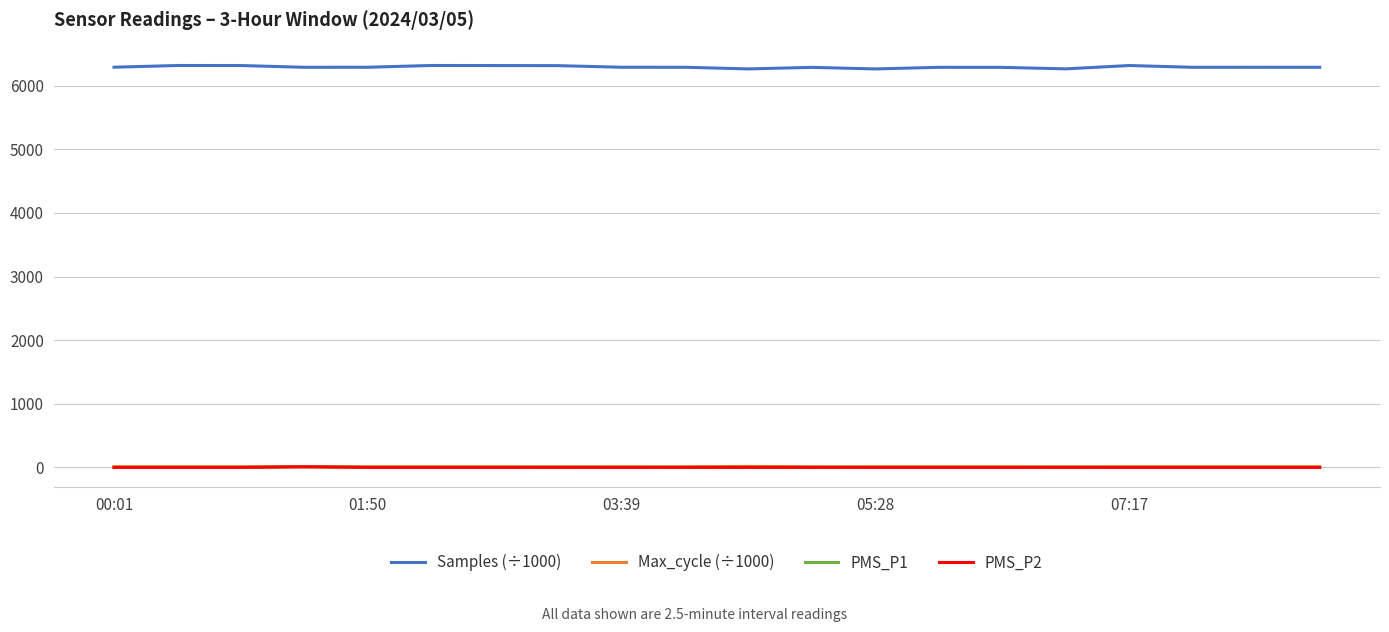

True or false: PMS_P1 and PMS_P2 cross at least once.

False